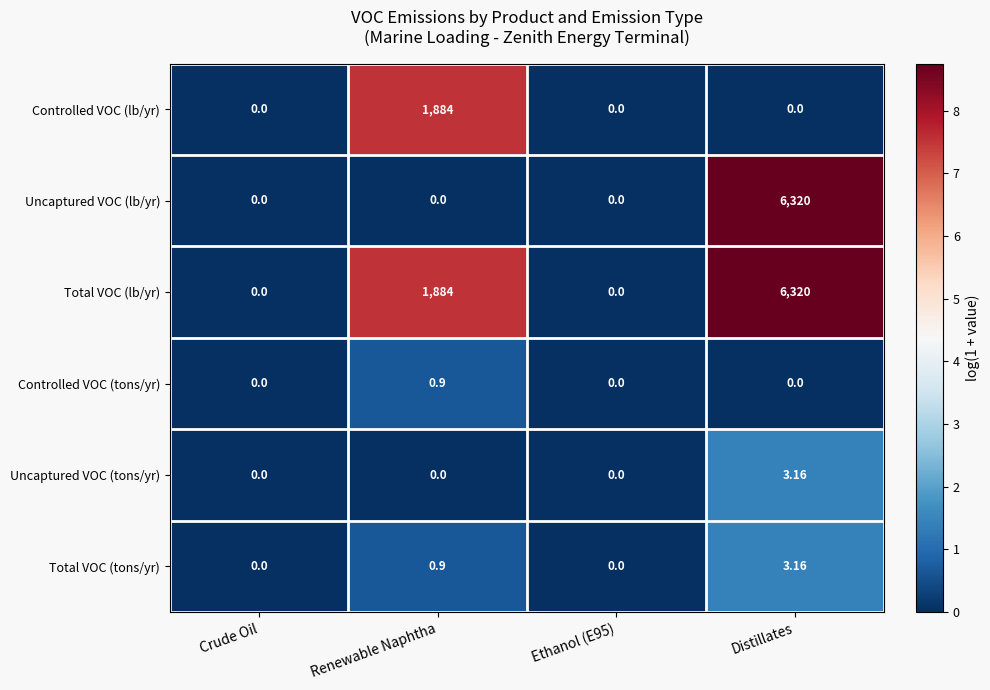

Which series has the largest total across all categories?

Total VOC (lb/yr)